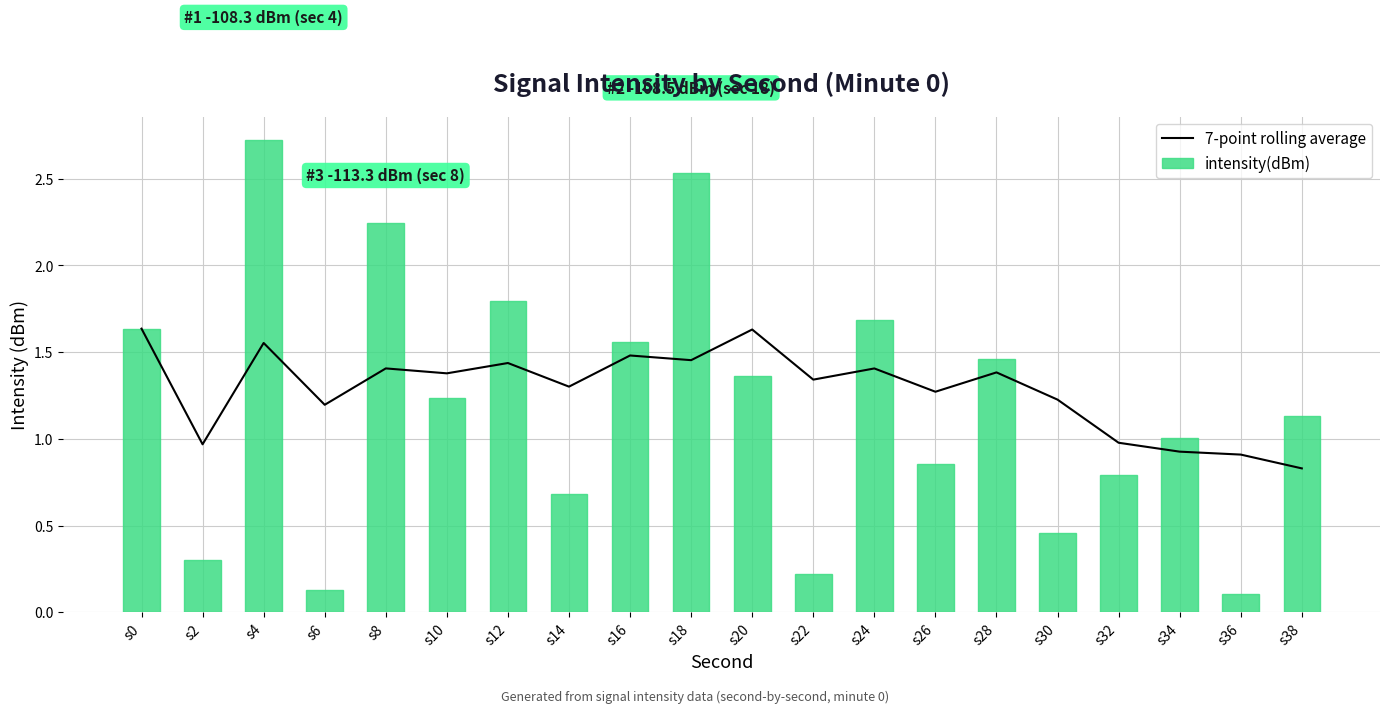

Which has a higher value, s0 or s26?

s0